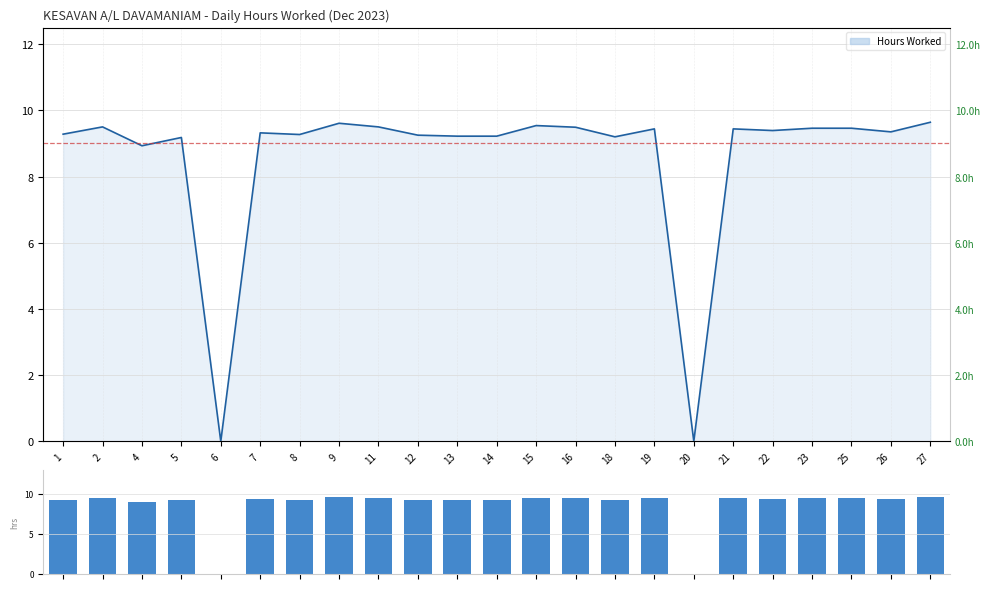

List the labels in order of value, largest first.

27, 9, 15, 2, 11, 16, 23, 25, 19, 21, 22, 26, 7, 1, 8, 12, 13, 14, 18, 5, 4, 6, 20